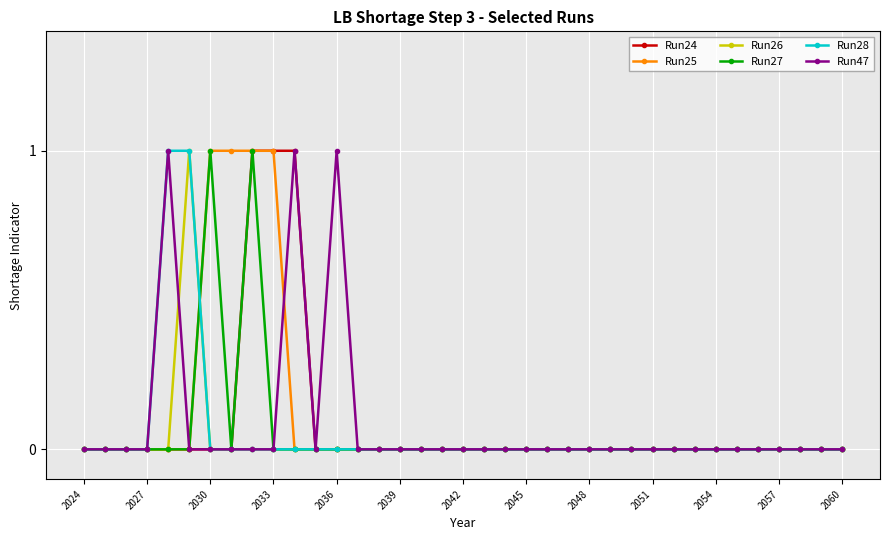

How many data points does each series have?

37